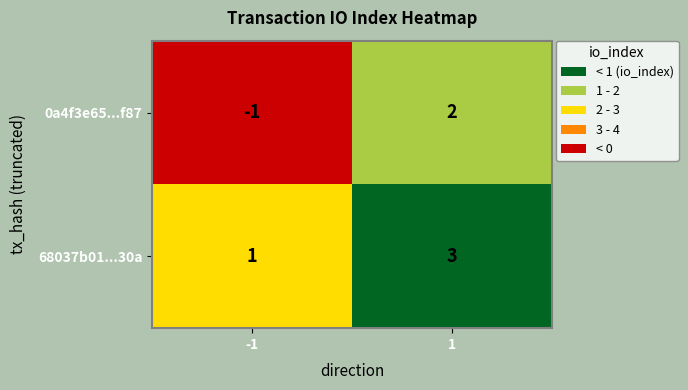

At which category is the sum across all series the highest?

1